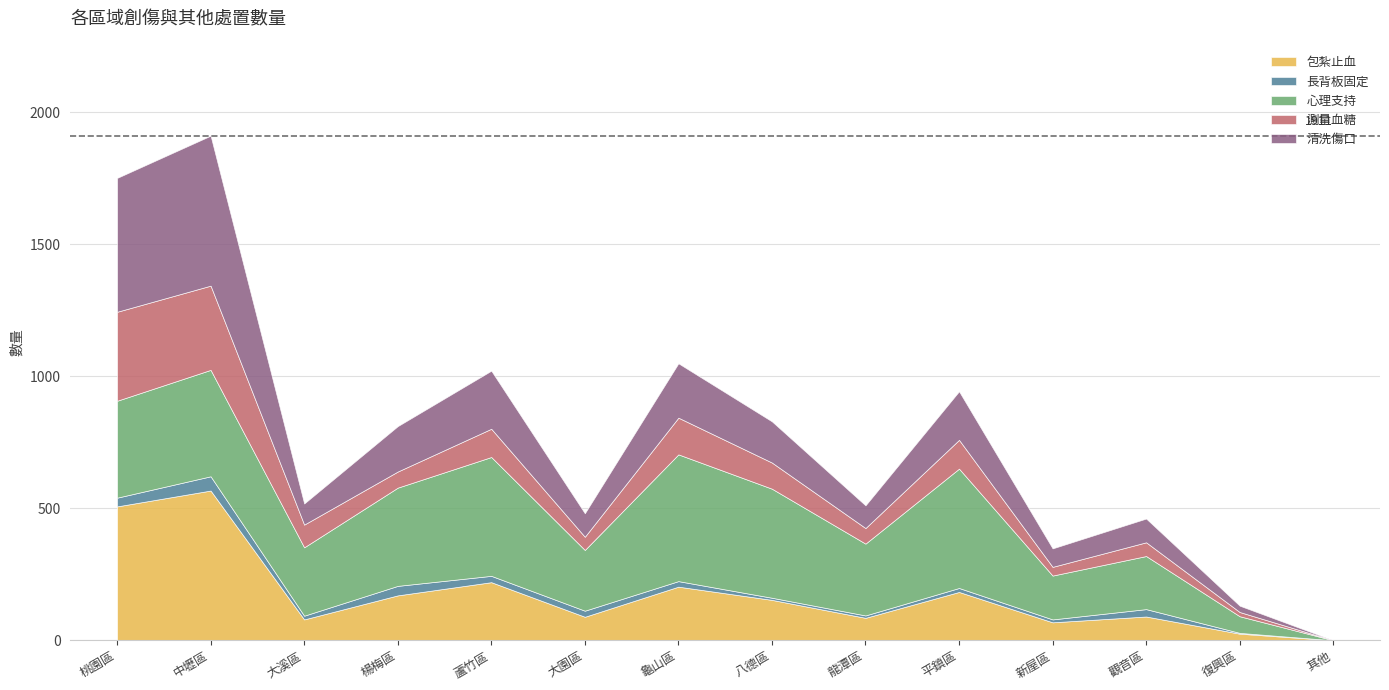

True or false: 測量血糖 and 清洗傷口 cross at least once.

True